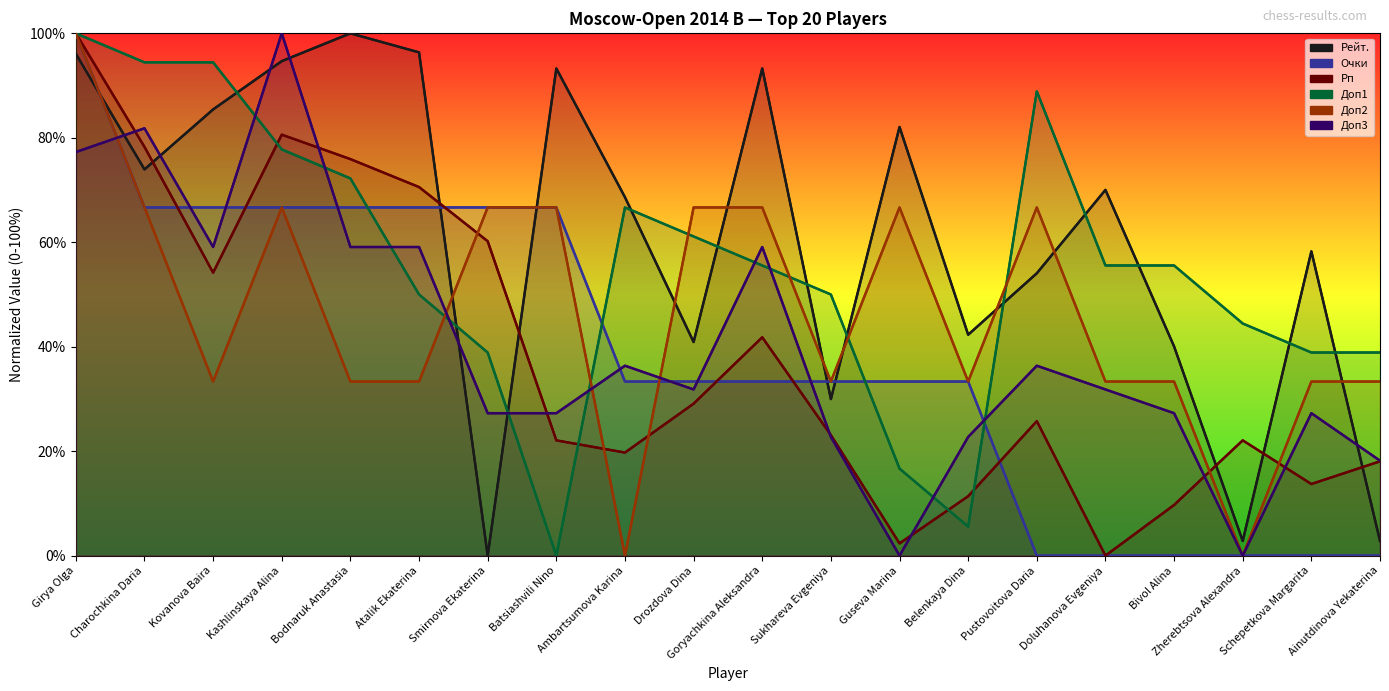

Does the chart display data point markers on the line(s)?

No